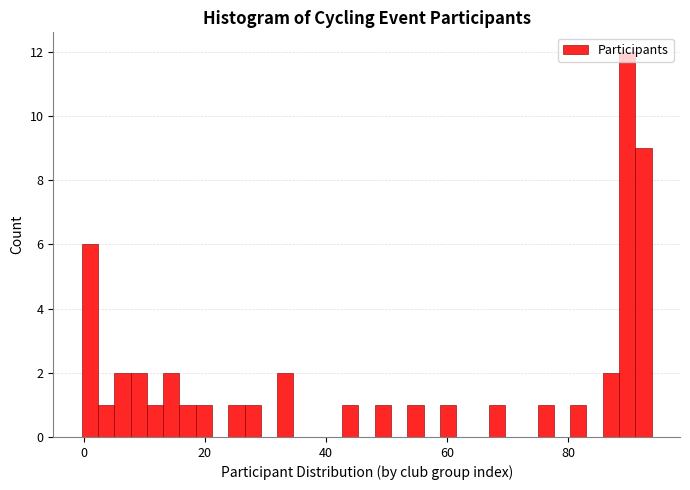

Around what value on the x-axis is the tallest bar? Give the approximate position of its centre, as read against the axis.

90